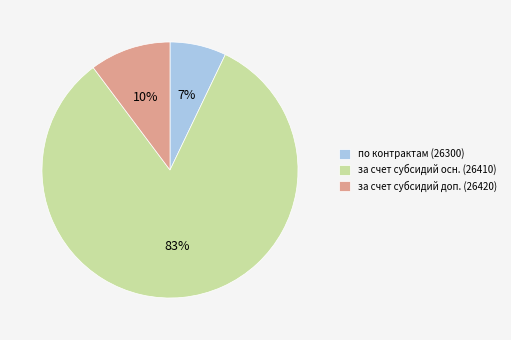

To the nearest percent, what portion does за счет субсидий осн. (26410) represent?

83%